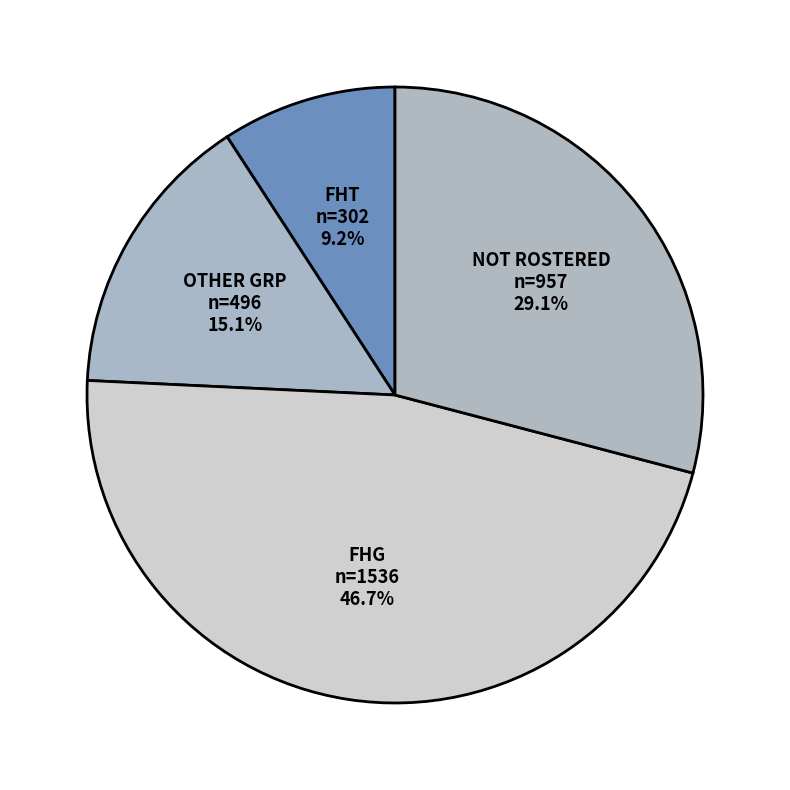

How many segments does this pie chart have?

4